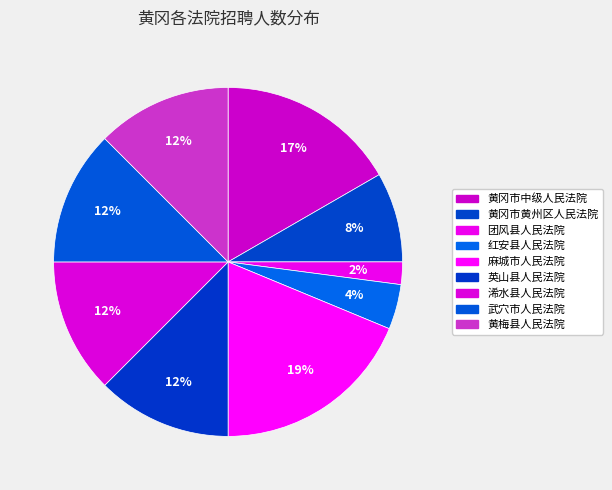

How many slices are in this pie chart?

9